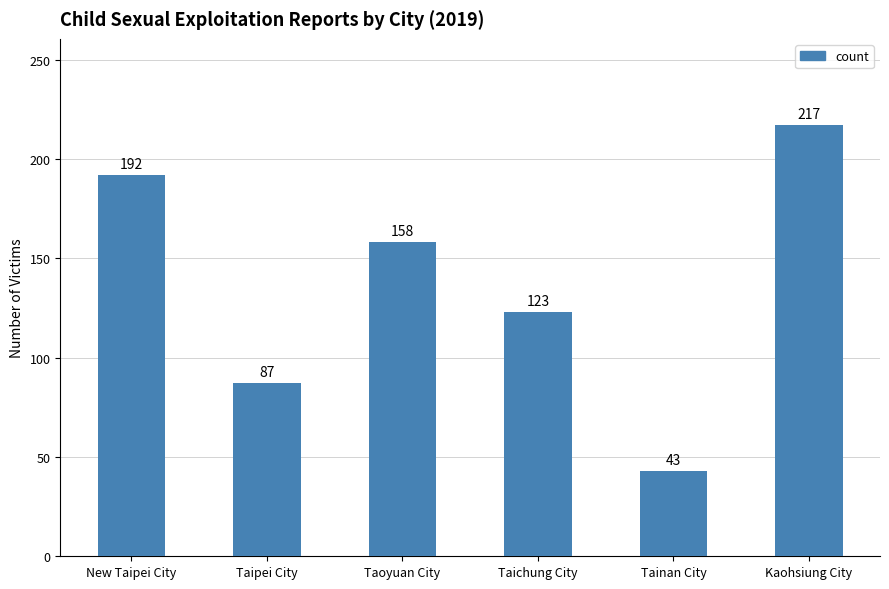

Between Taoyuan City and Taipei City, which is larger?

Taoyuan City